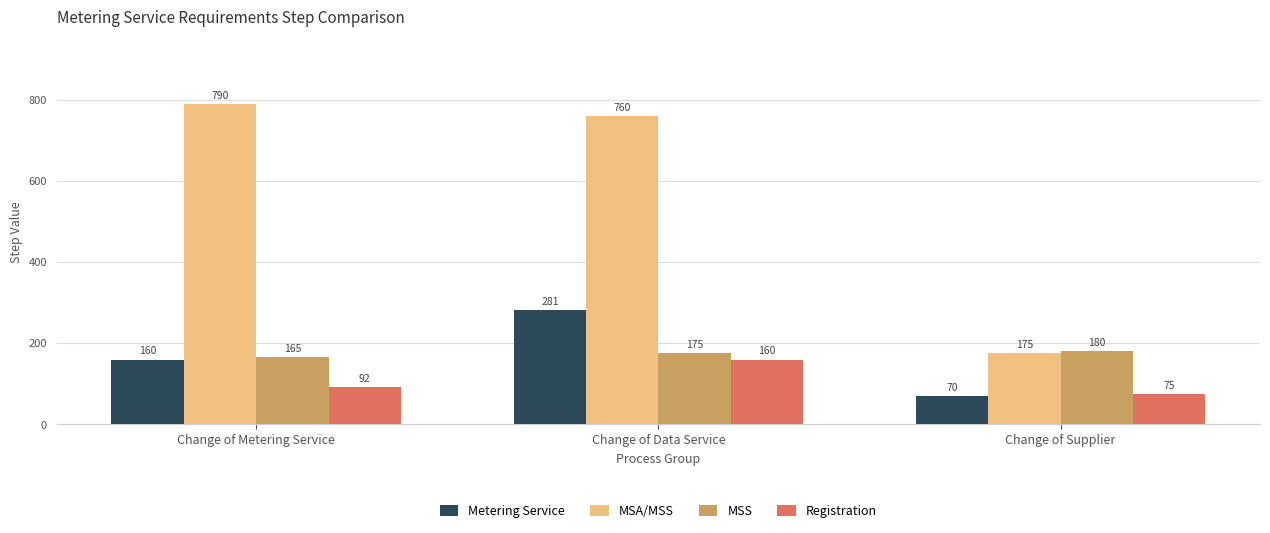

How many groups of bars are there?

3